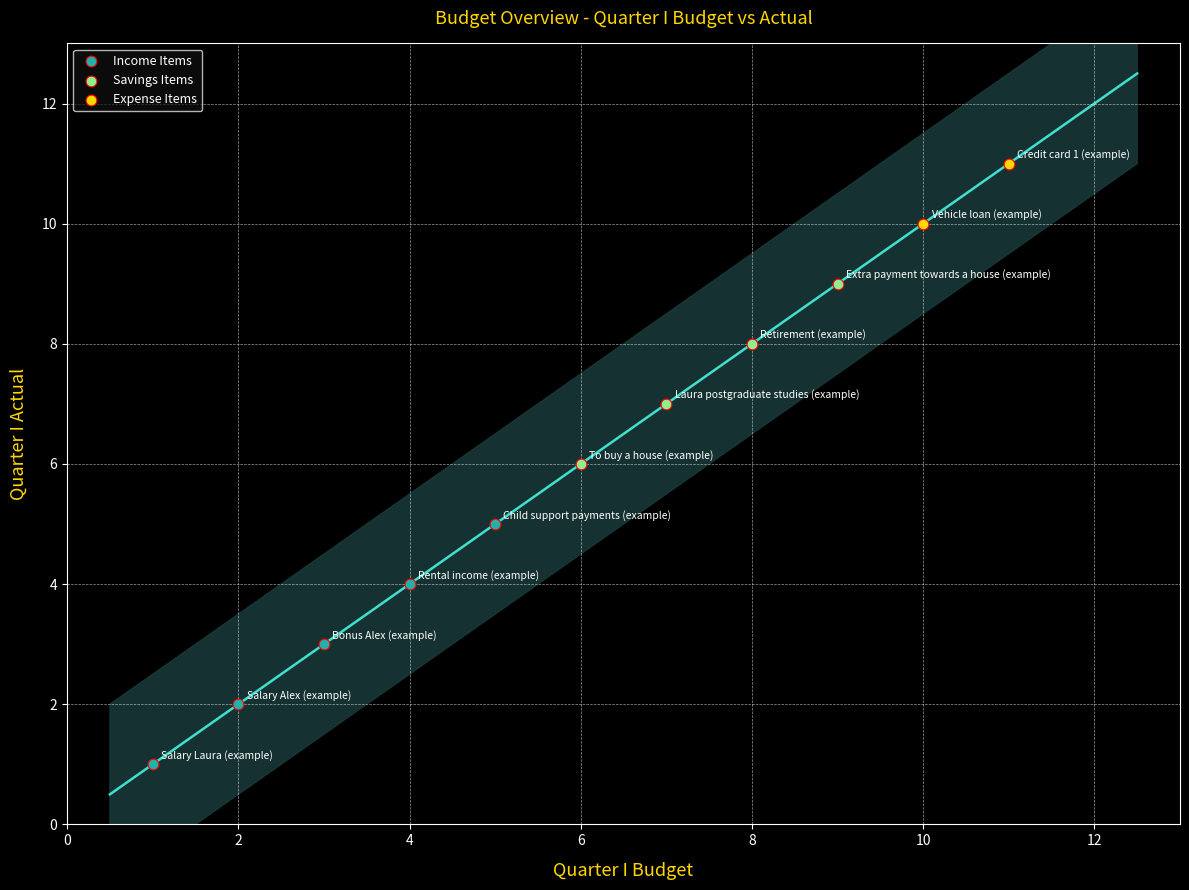

Which series reaches the maximum Y coordinate?

Expense Items